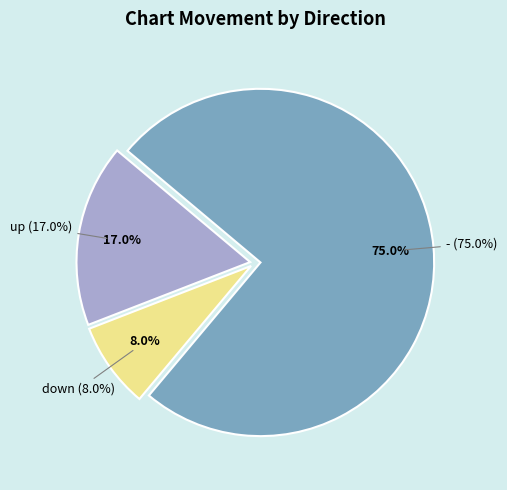

To the nearest percent, what percentage of the pie is up?

17%